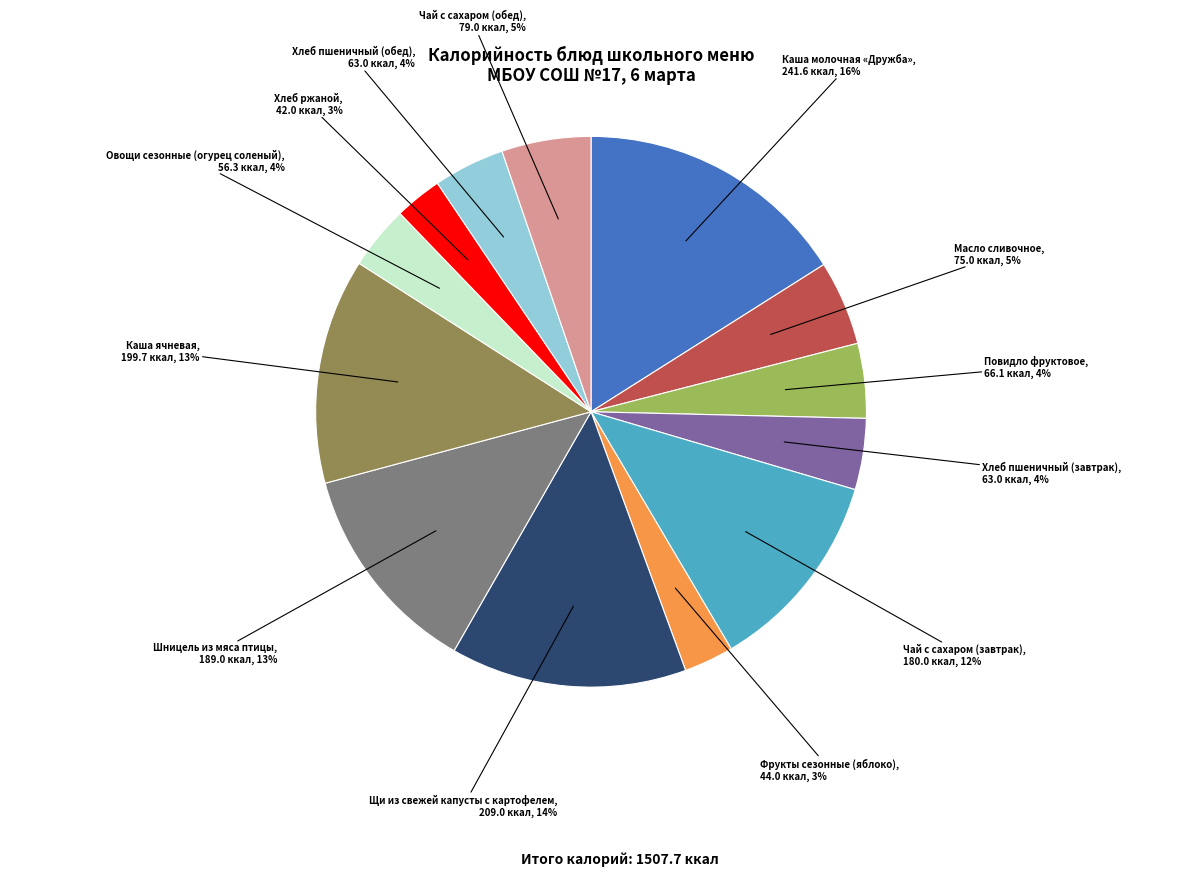

Is there a majority slice in this chart?

No